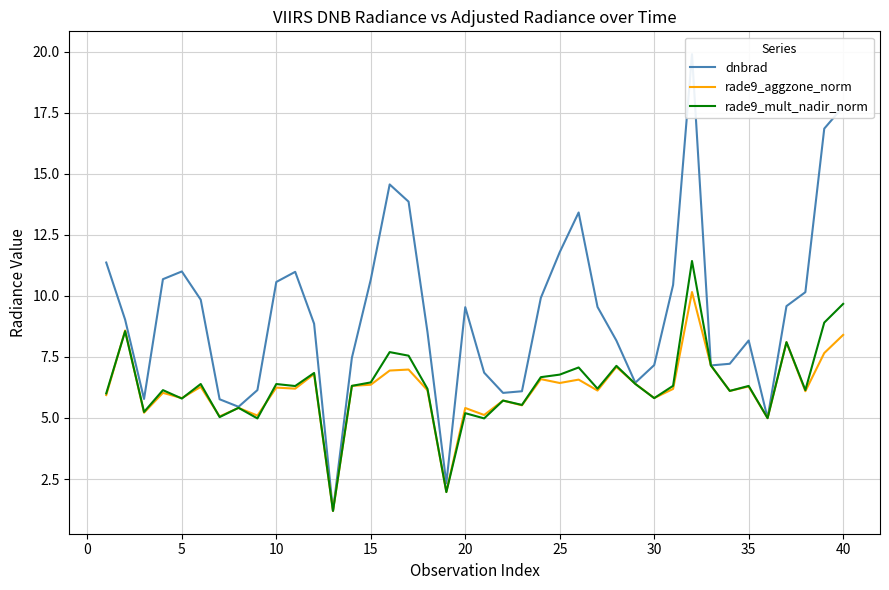

What is the lowest value of the rade9_mult_nadir_norm series?

1.2